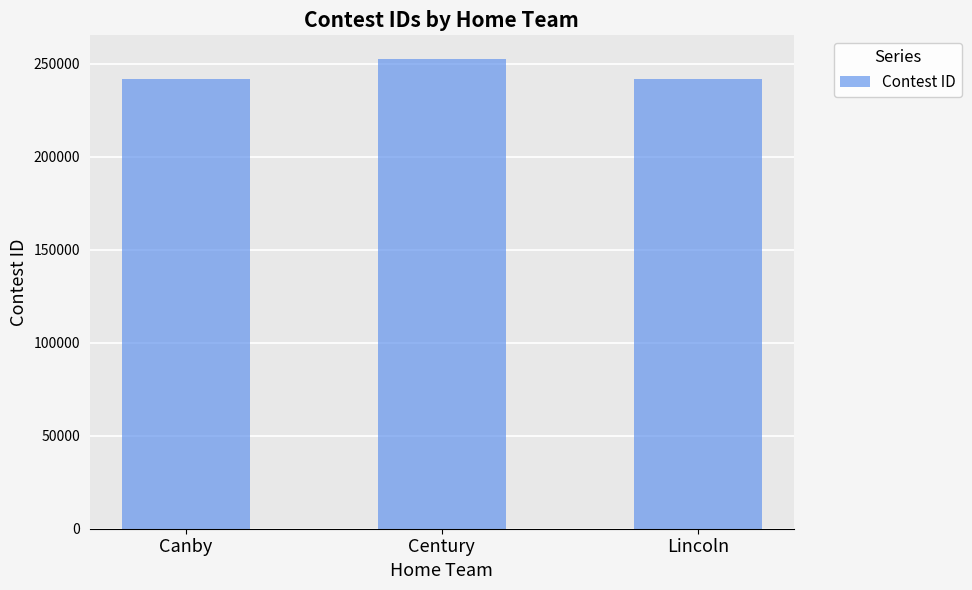

What is the difference between the values at Lincoln and Century?

11096